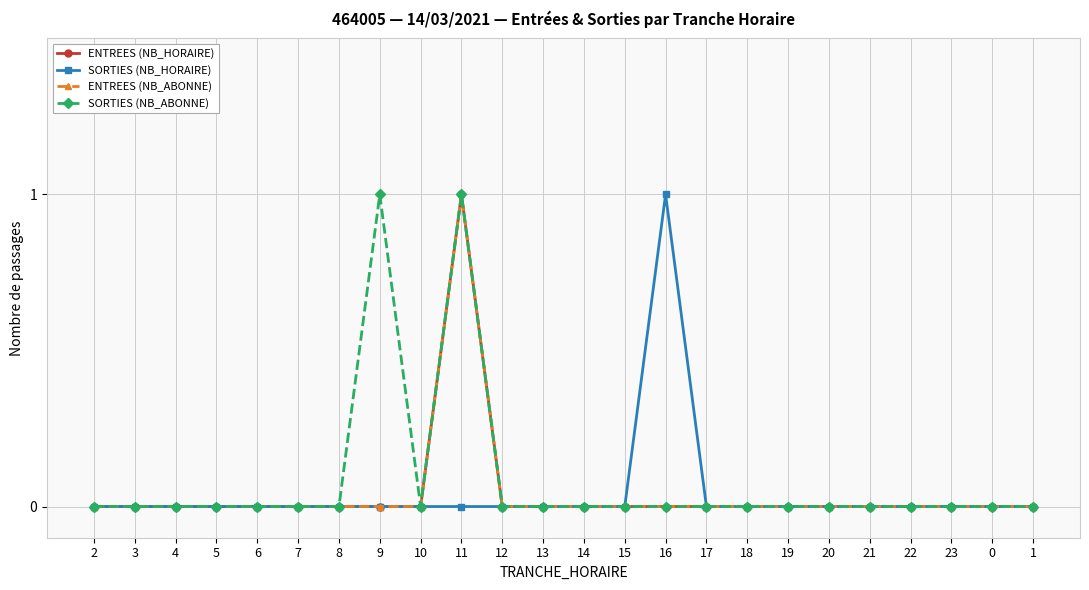

True or false: ENTREES (NB_ABONNE) has more than 2 interior local peaks.

False